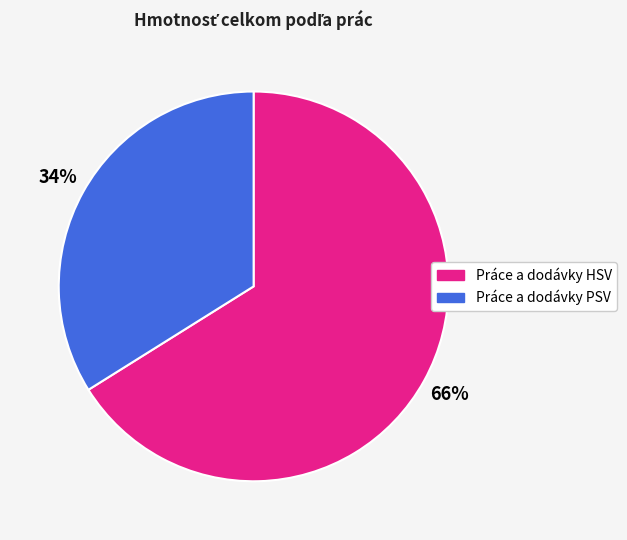

Is the sum of Práce a dodávky HSV and Práce a dodávky PSV greater than half?

Yes